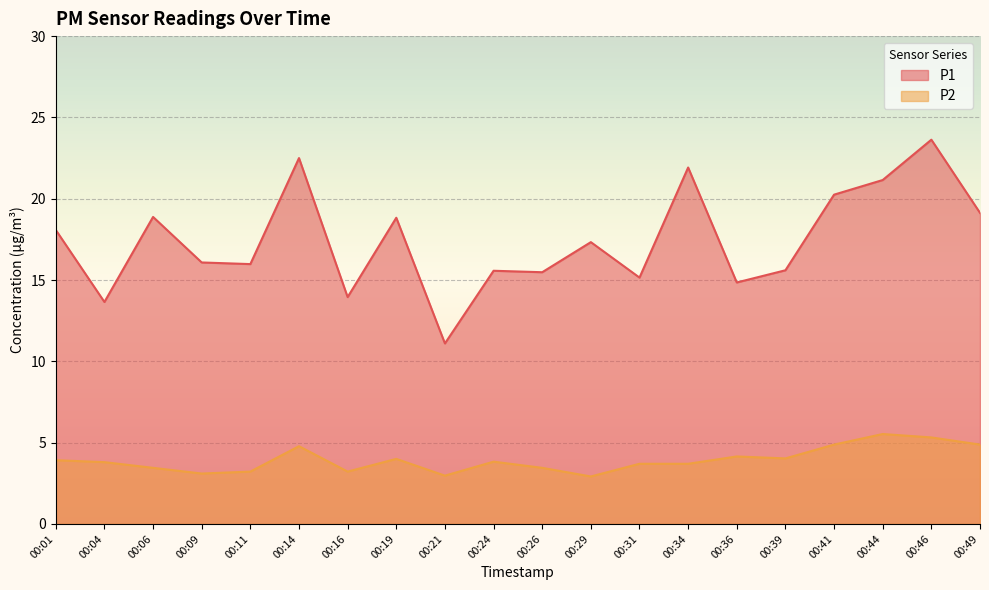

Does the chart display data point markers on the line(s)?

No